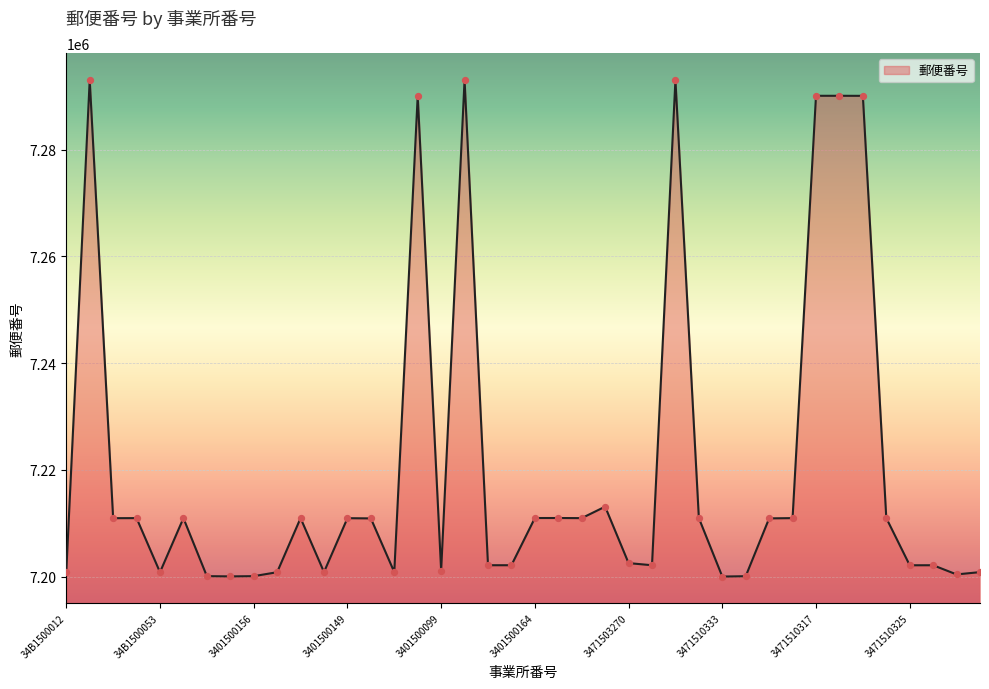

What is the maximum value shown in the chart?

7293105